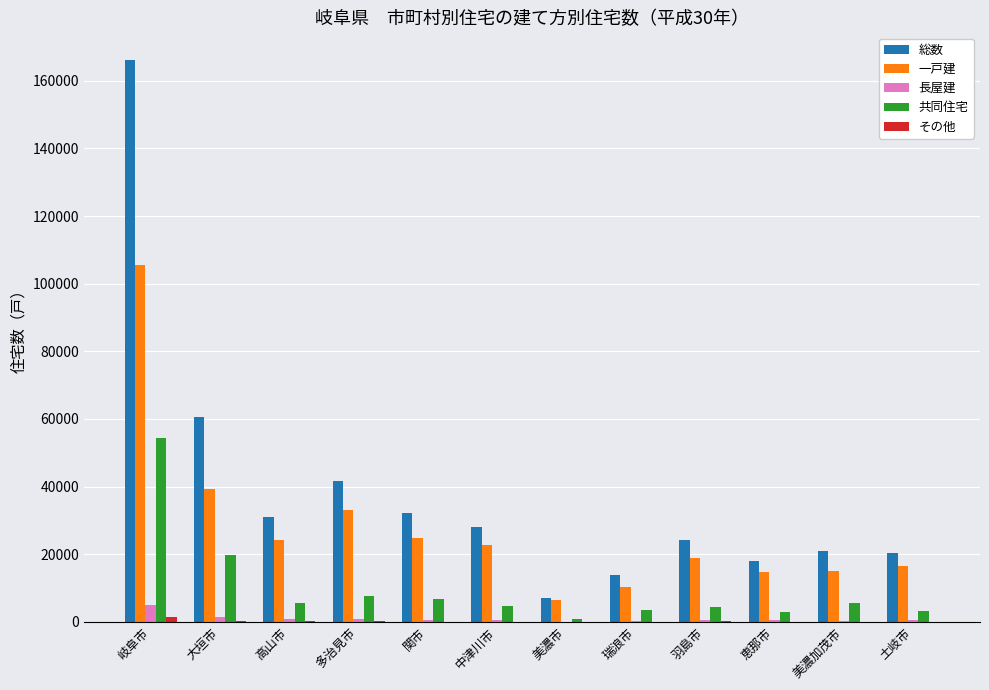

What is the sum of all 共同住宅 values?

118970